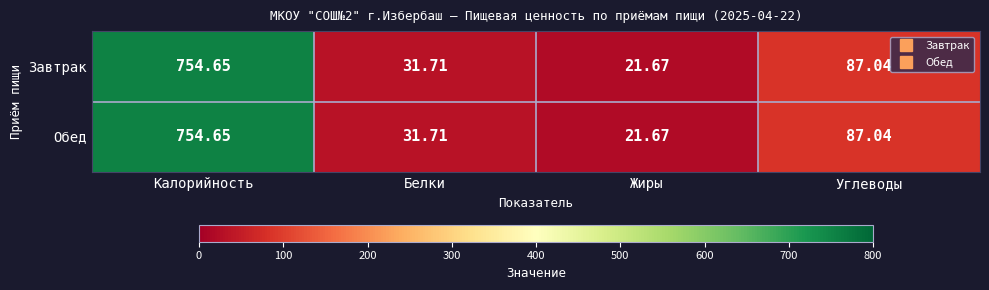

Rank the categories by Завтрак value from highest to lowest.

Калорийность, Углеводы, Белки, Жиры